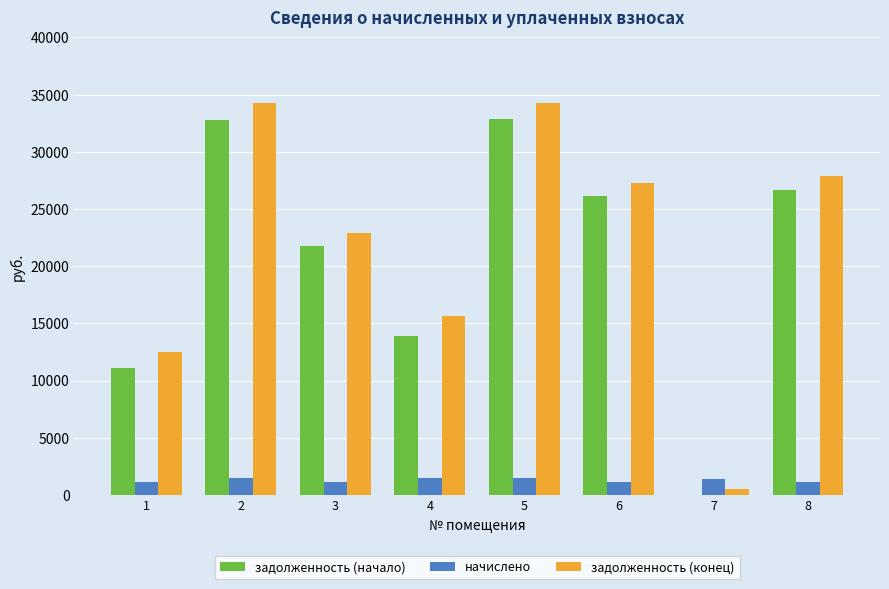

What are all the series names shown in the legend?

задолженность (начало), начислено, задолженность (конец)